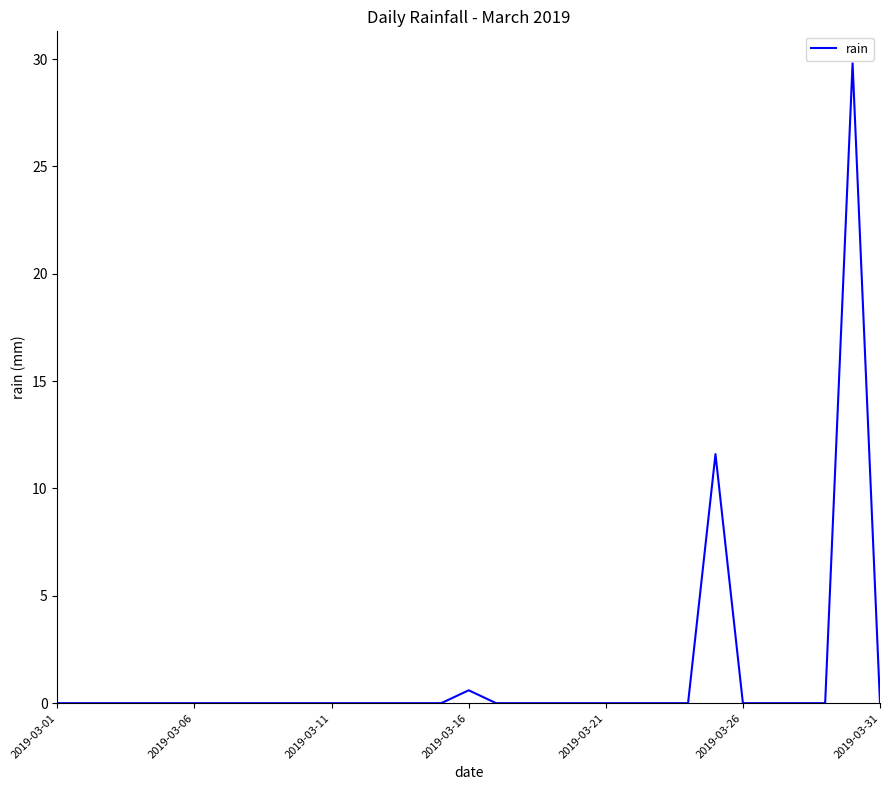

What is the difference between the maximum and minimum values?

29.8